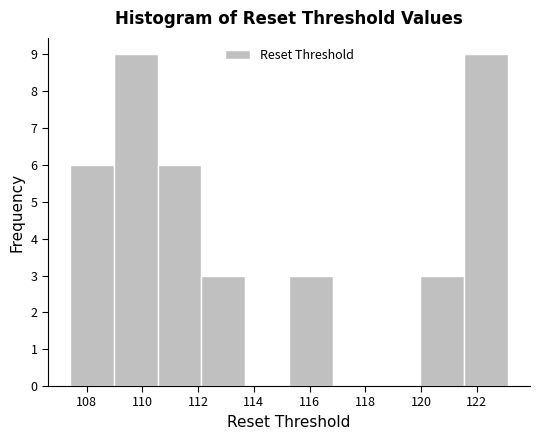

Reading left to right, list every bar in this chart as the range it spans on the x-axis followed by its height. Neither the bar edges nor the heights are printed on the chart, so give them approximately, as read against the axes.

107.4 to 109.0: 6
109.0 to 110.6: 9
110.6 to 112.2: 6
112.2 to 113.6: 3
113.6 to 115.2: 0
115.2 to 116.8: 3
116.8 to 118.4: 0
118.4 to 120.0: 0
120.0 to 121.6: 3
121.6 to 123.2: 9